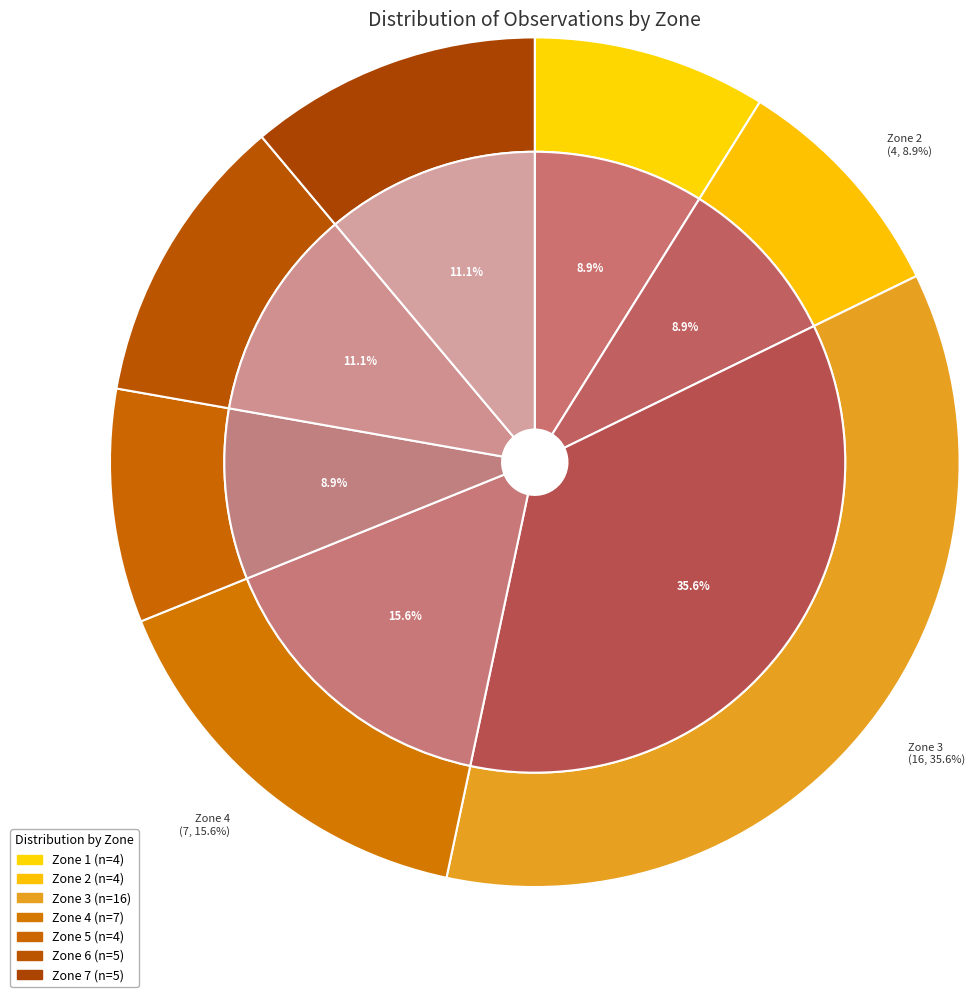

What is the ratio of the value at Zone 5 to the value at Zone 1?

1.0